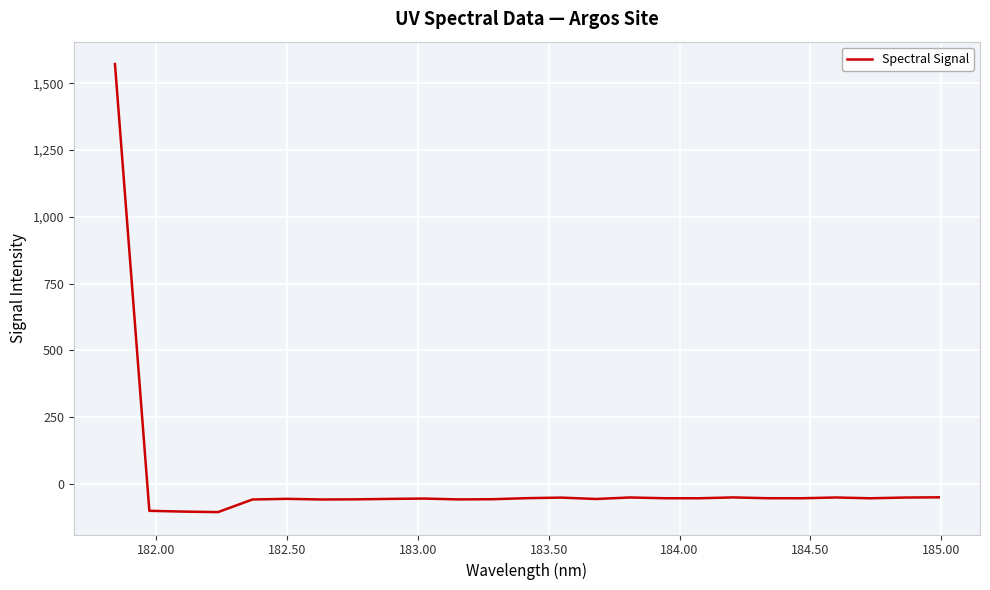

Does the chart have visible grid lines?

Yes